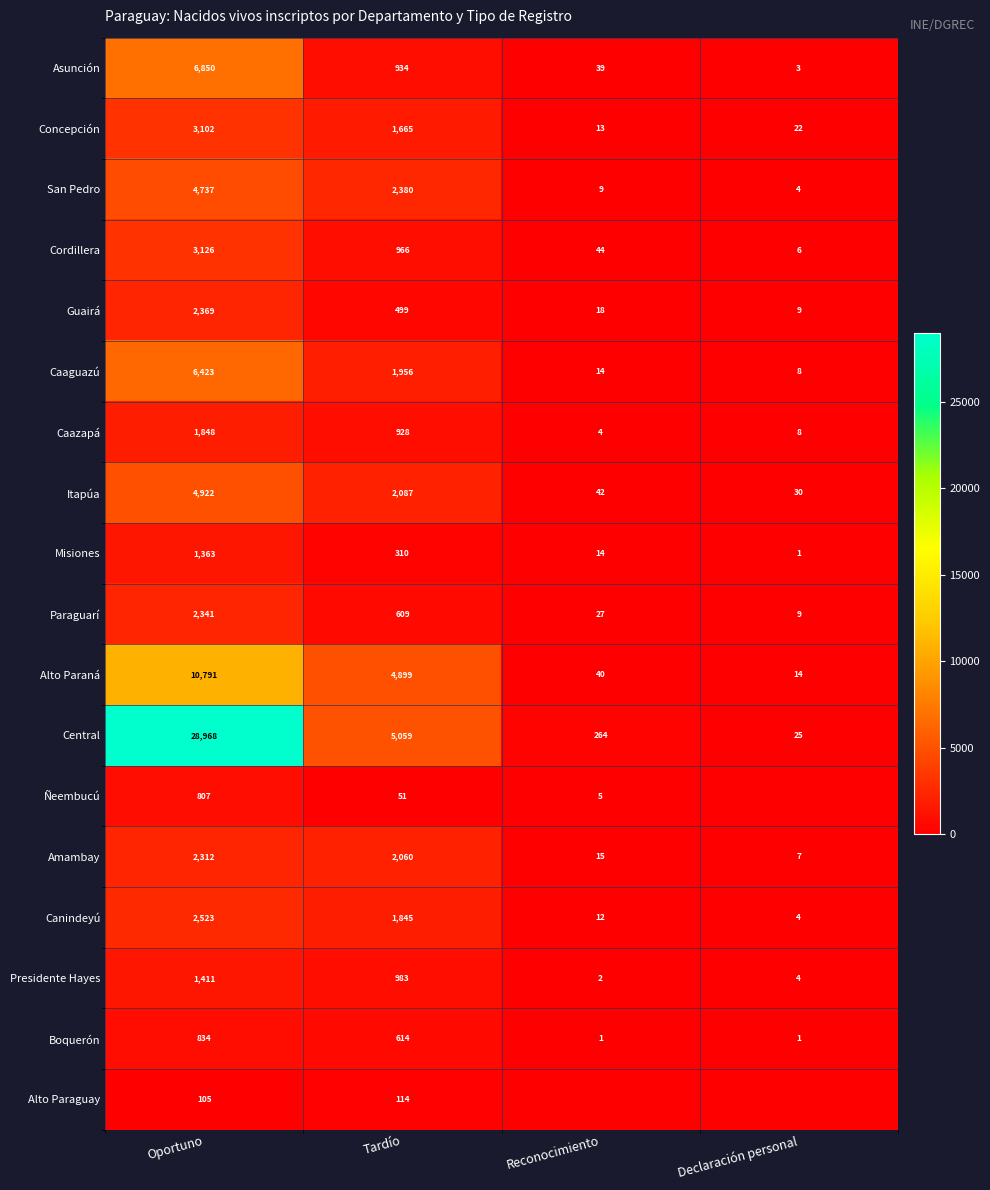

What is the sum of the Caaguazú values at Reconocimiento and Declaración personal?

22